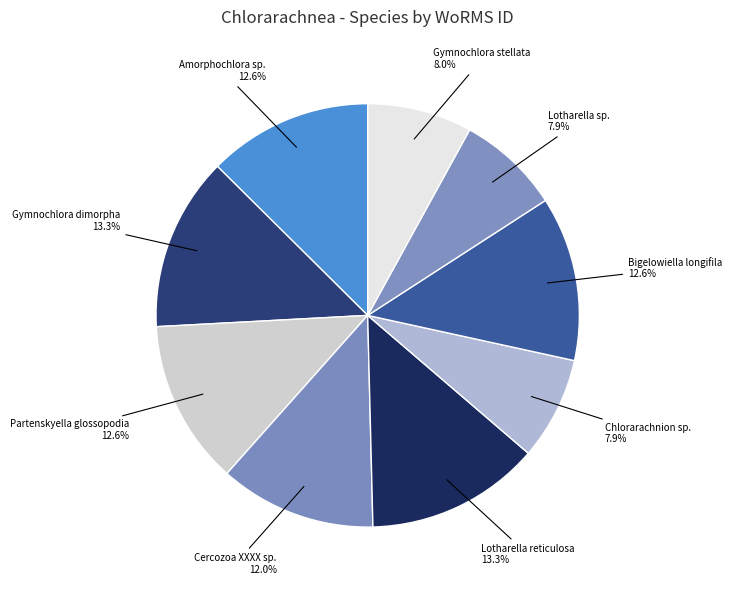

Does any single category account for the majority?

No